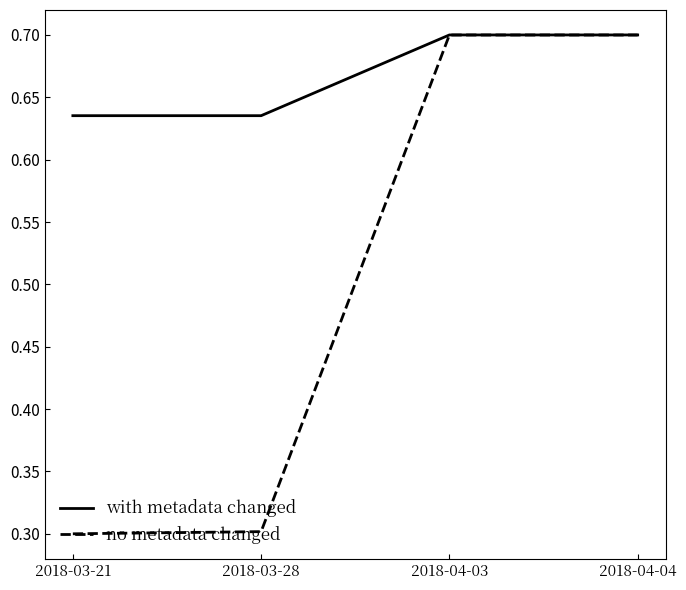

What is the smallest value displayed?

0.3